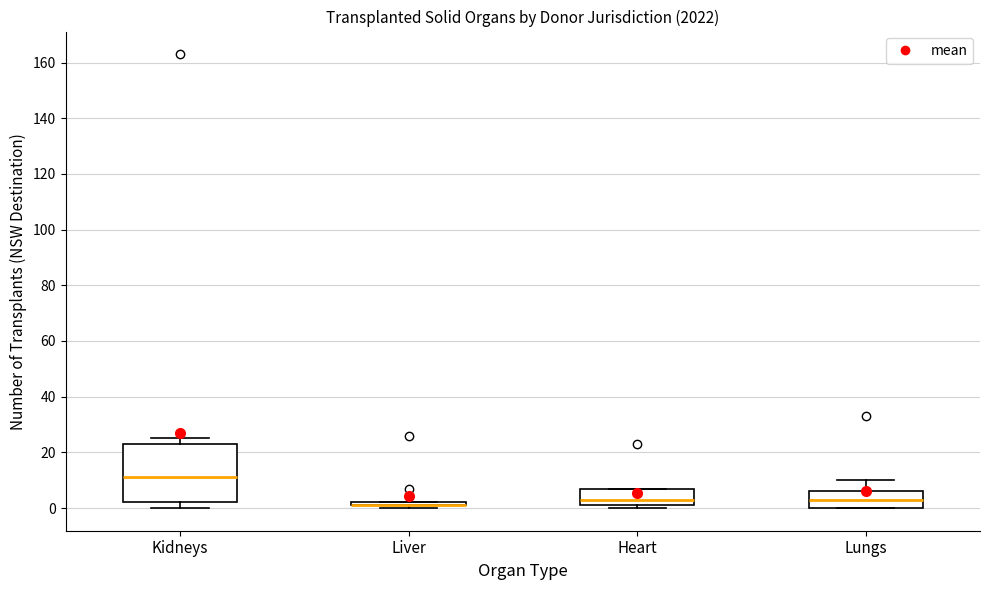

Comparing the boxes themselves (not the whiskers), which one is the tallest?

Kidneys